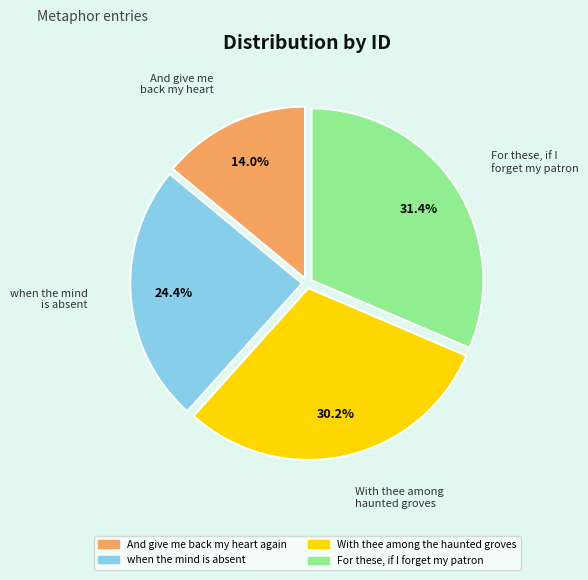

To the nearest percent, what portion does For these, if I forget my patron represent?

31%